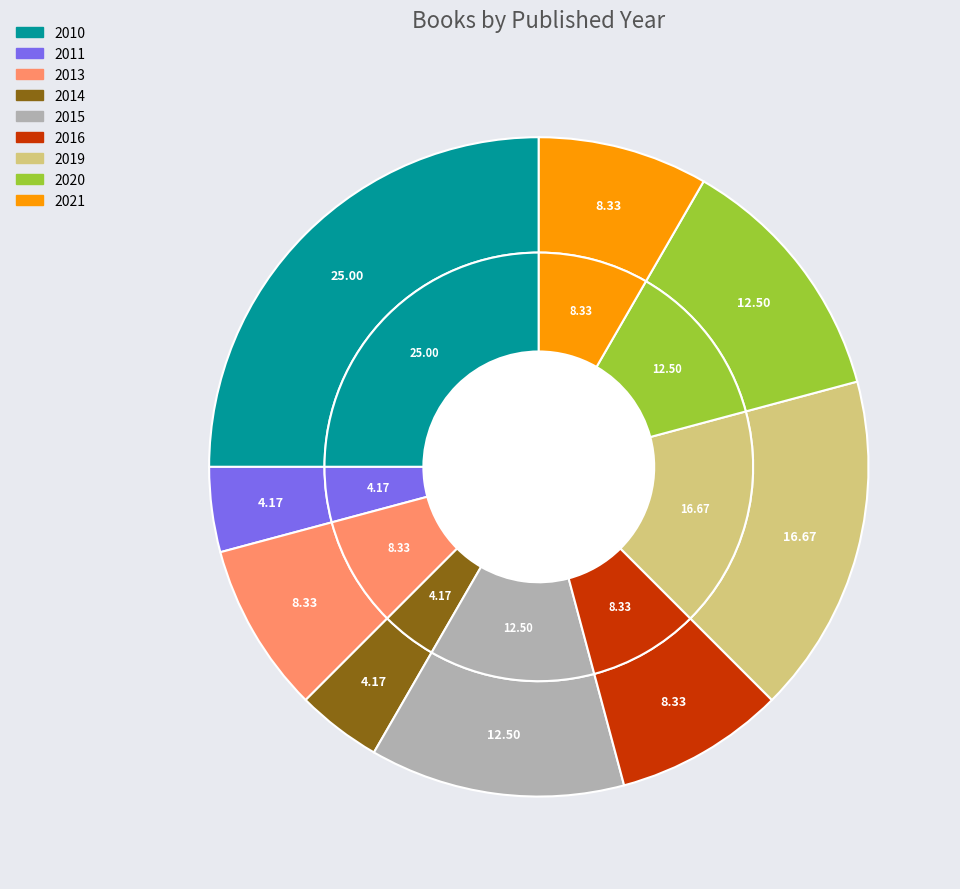

What portion of the pie excludes 2016?

91.7%